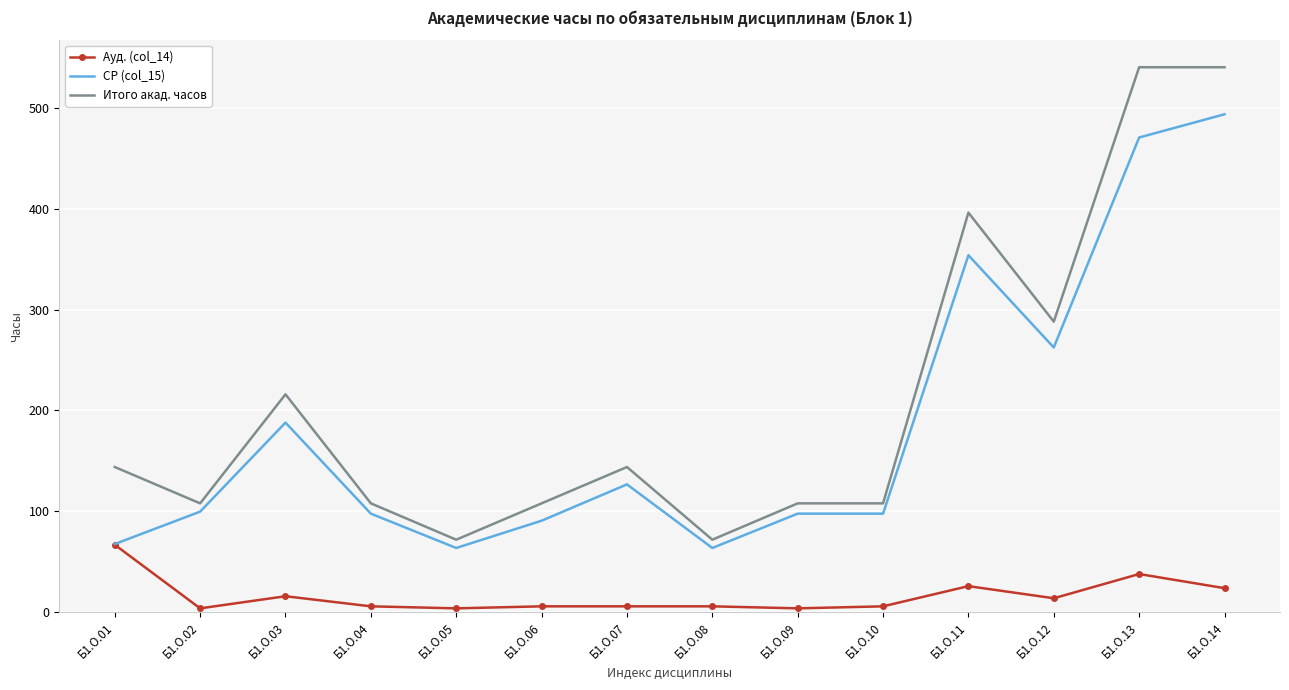

The Итого акад. часов series shows 172.3 at Б1.О.12. True or false?

False